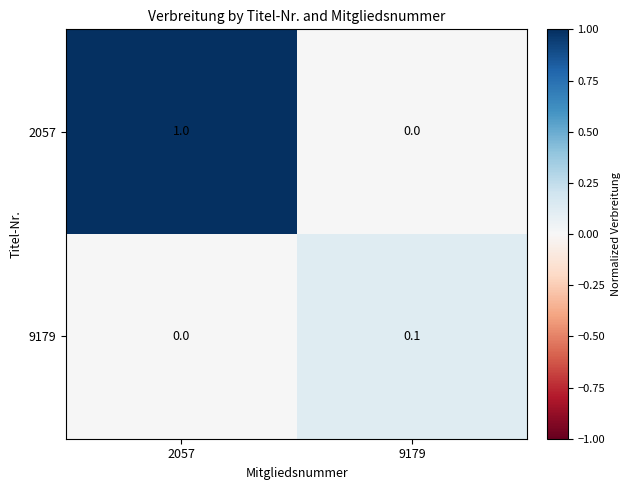

What is the sum of all 2057 values?

1.0